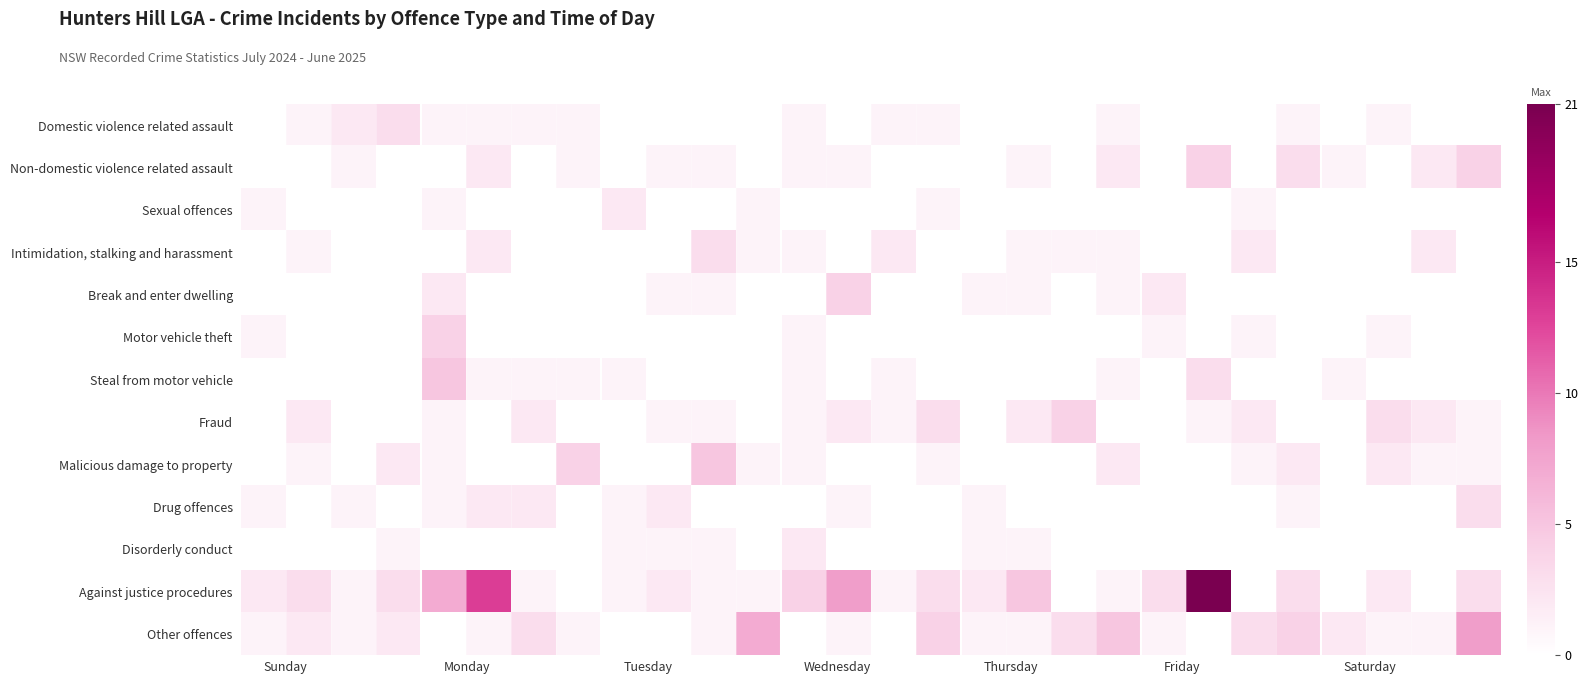

List the series in order of their peak value, highest first.

Against justice procedures, Other offences, Steal from motor vehicle, Malicious damage to property, Non-domestic violence related assault, Break and enter dwelling, Motor vehicle theft, Fraud, Domestic violence related assault, Intimidation, stalking and harassment, Drug offences, Sexual offences, Disorderly conduct